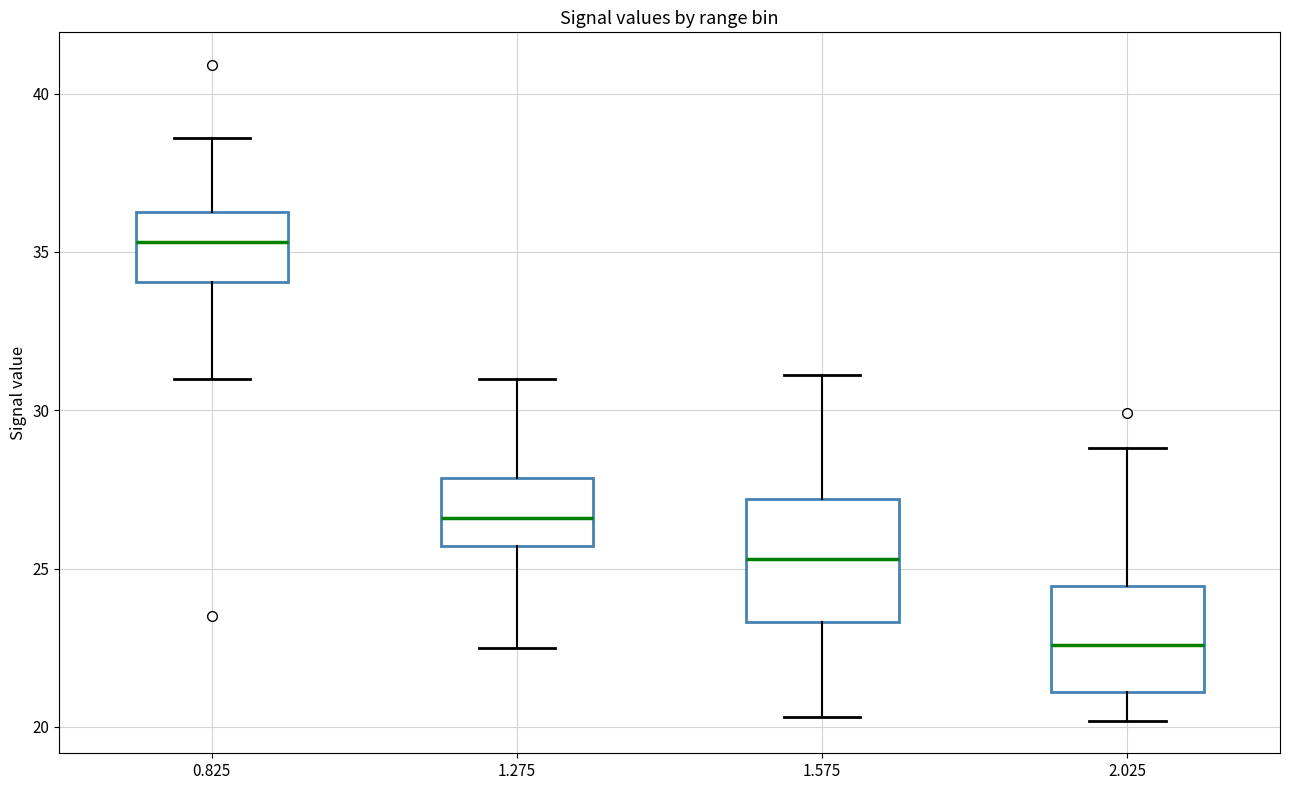

Reading left to right, transcribe this box plot: for each box, give where its median line is, the range the box spans, and where its two whiskers end, as read against the y-axis. The values are not printed on the chart, so give them approximately, as read against the axis.

0.825: median 35.5, box 34.0 to 36.5, whiskers 31.0 to 38.5
1.275: median 26.5, box 25.5 to 28.0, whiskers 22.5 to 31.0
1.575: median 25.5, box 23.5 to 27.0, whiskers 20.5 to 31.0
2.025: median 22.5, box 21.0 to 24.5, whiskers 20.0 to 29.0